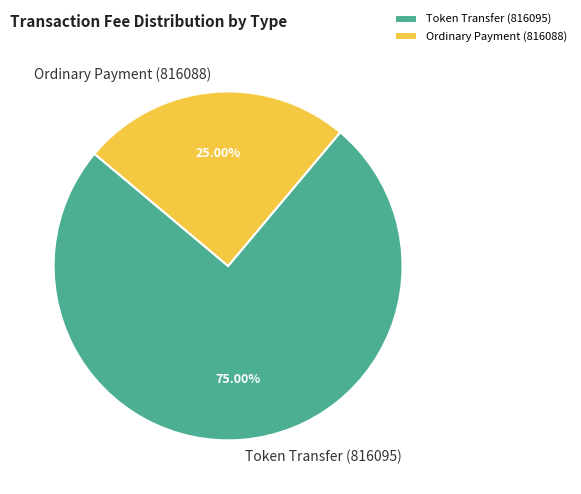

To the nearest percent, what portion does Ordinary Payment (816088) represent?

25%